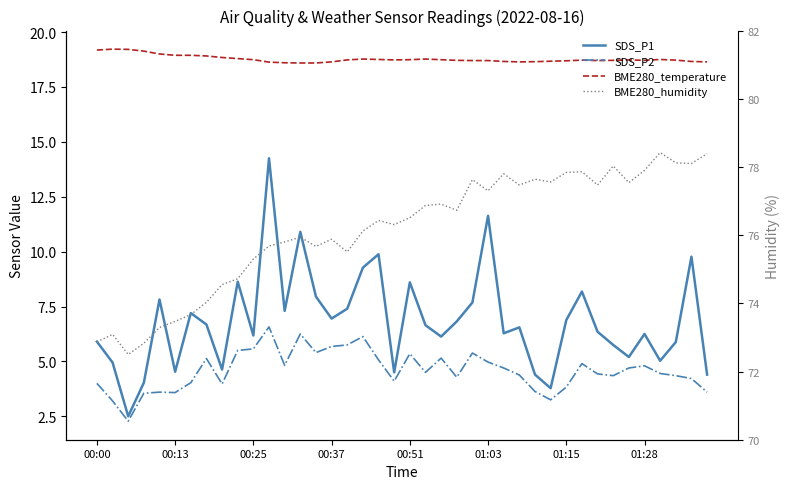

Reading left to right, transcribe all the data shown in this chart.

SDS_P1: 5.9	5.0	2.5	4.0	7.8	4.5	7.2	6.7	4.6	8.6	6.2	14.2	7.3	10.9	8.0	7.0	7.4	9.3	9.9	4.5	8.6	6.7	6.1	6.8	7.7	11.6	6.3	6.5	4.4	3.8	6.9	8.2	6.3	5.8	5.2	6.2	5.0	5.9	9.8	4.4
SDS_P2: 4.0	3.2	2.3	3.5	3.6	3.6	4.0	5.1	4.0	5.5	5.6	6.6	4.8	6.2	5.4	5.7	5.8	6.1	5.1	4.1	5.3	4.5	5.2	4.3	5.4	5.0	4.7	4.4	3.6	3.2	3.8	4.9	4.4	4.3	4.7	4.8	4.5	4.3	4.2	3.6
BME280_temperature: 19.2	19.2	19.2	19.1	19.0	18.9	18.9	18.9	18.8	18.8	18.7	18.6	18.6	18.6	18.6	18.6	18.7	18.8	18.8	18.7	18.7	18.8	18.7	18.7	18.7	18.7	18.7	18.6	18.6	18.7	18.7	18.7	18.7	18.7	18.7	18.7	18.8	18.7	18.7	18.6
BME280_humidity: 72.9	73.1	72.5	72.8	73.3	73.5	73.7	74.0	74.5	74.7	75.3	75.7	75.8	75.9	75.7	75.9	75.5	76.1	76.4	76.3	76.5	76.9	76.9	76.7	77.6	77.3	77.8	77.5	77.6	77.6	77.8	77.9	77.5	78.0	77.5	77.9	78.4	78.1	78.1	78.4